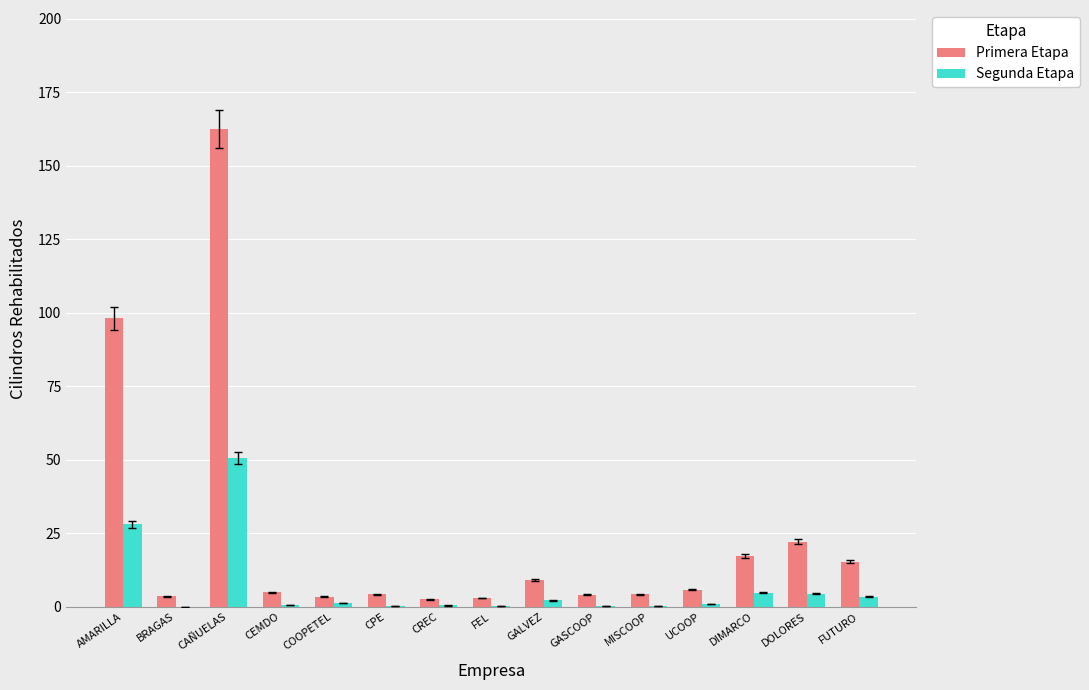

True or false: Primera Etapa has a value of 3.5 at BRAGAS.

True